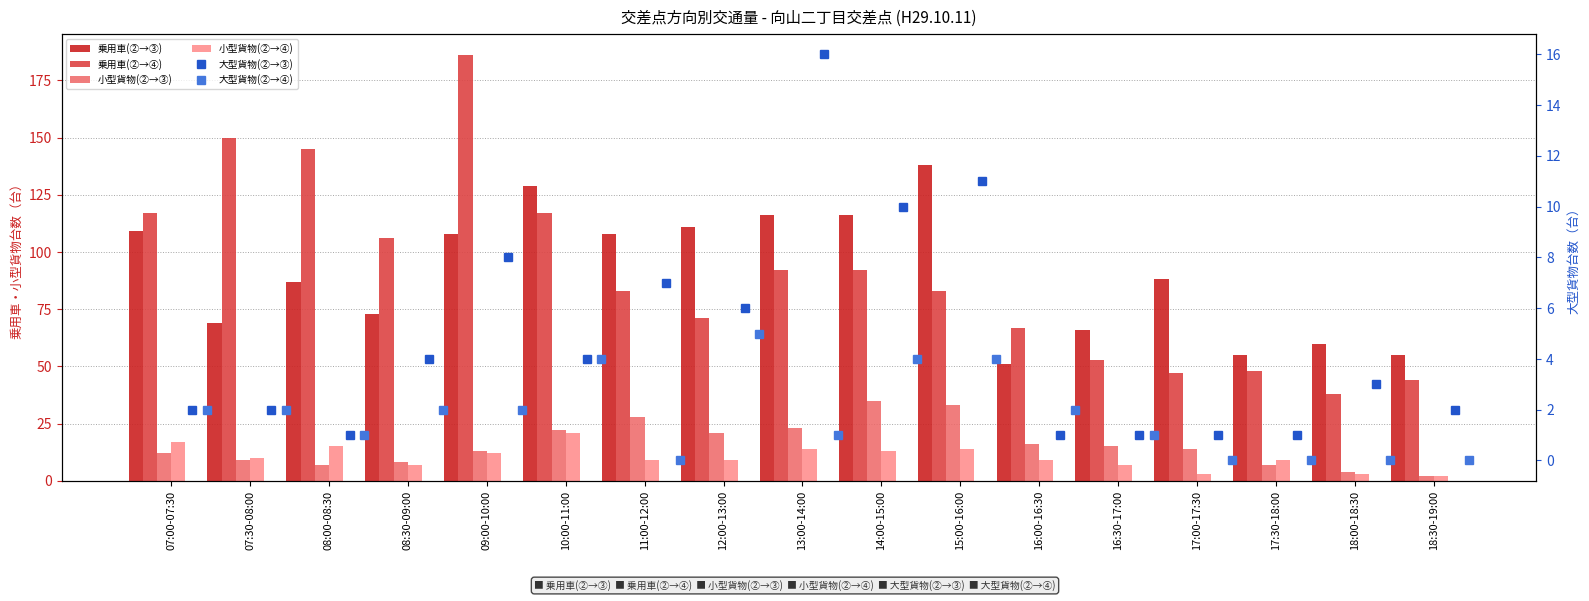

What is the label of the 2nd bar from the right?

18:00-18:30